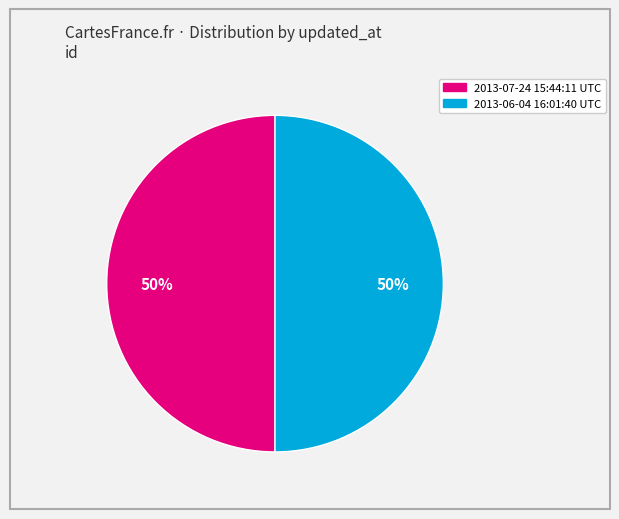

How many slices are in this pie chart?

2